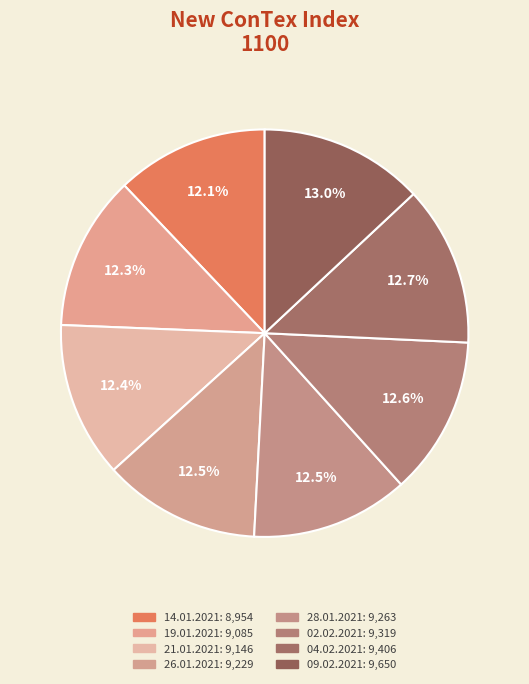

To the nearest percent, what is the combined percentage of 21.01.2021 and 02.02.2021?

25%